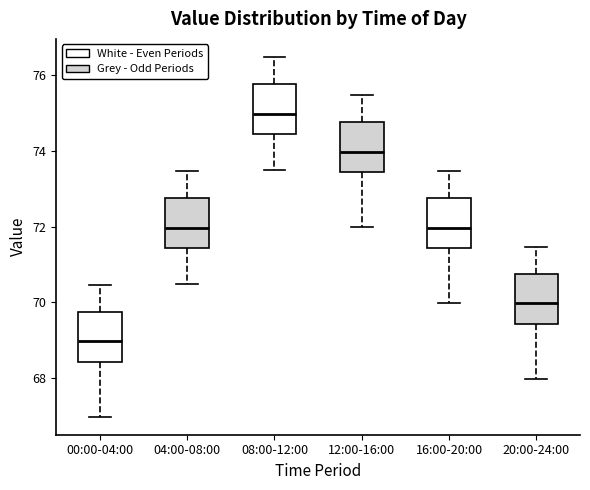

Reading left to right, read every box against the y-axis: the position of its median line, the range the box covers, and the ends of its whiskers. The values are not printed on the chart, so give them approximately, as read against the axis.

00:00-04:00: median 69.0, box 68.4 to 69.8, whiskers 67.0 to 70.4
04:00-08:00: median 72.0, box 71.4 to 72.8, whiskers 70.4 to 73.4
08:00-12:00: median 75.0, box 74.4 to 75.8, whiskers 73.4 to 76.4
12:00-16:00: median 74.0, box 73.4 to 74.8, whiskers 72.0 to 75.4
16:00-20:00: median 72.0, box 71.4 to 72.8, whiskers 70.0 to 73.4
20:00-24:00: median 70.0, box 69.4 to 70.8, whiskers 68.0 to 71.4